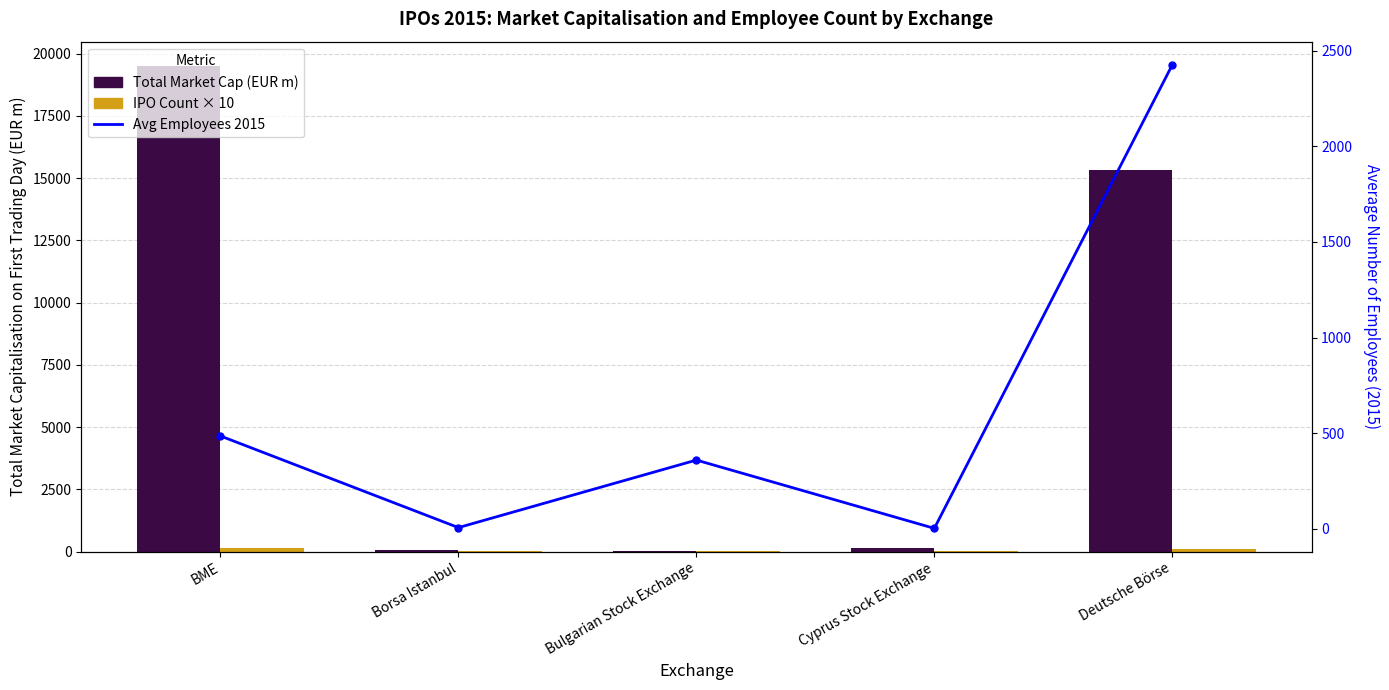

Which series has the largest total across all categories?

Total Market Cap (EUR m)